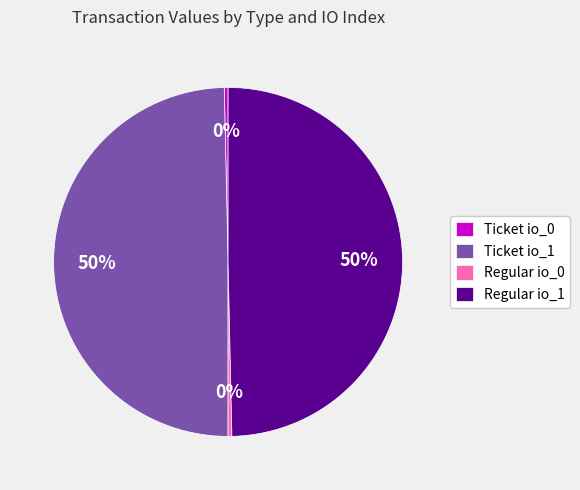

To the nearest percent, what is the average slice percentage?

25%